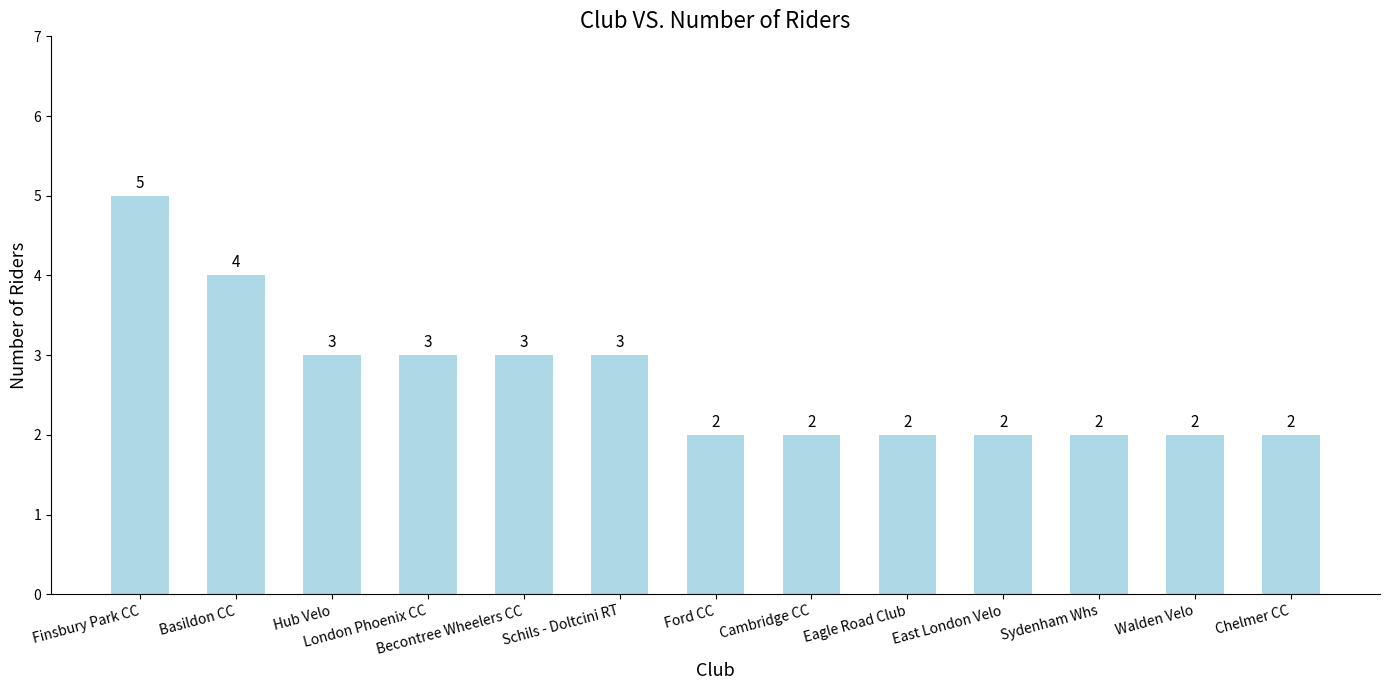

At which category does the chart reach its peak across all series?

Finsbury Park CC